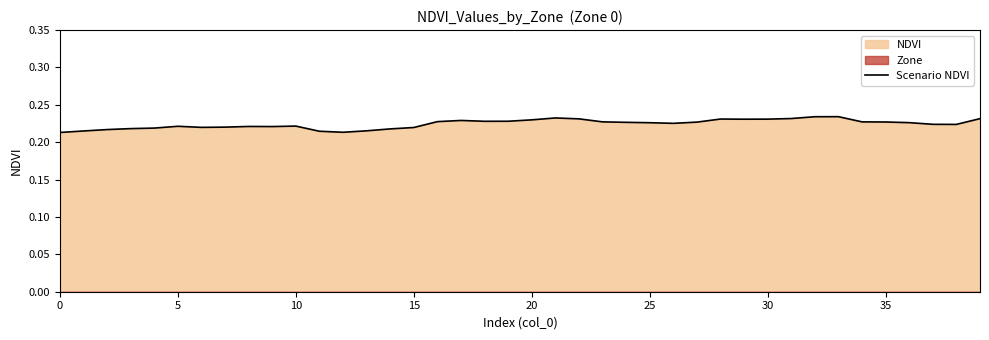

Does the chart have visible grid lines?

No